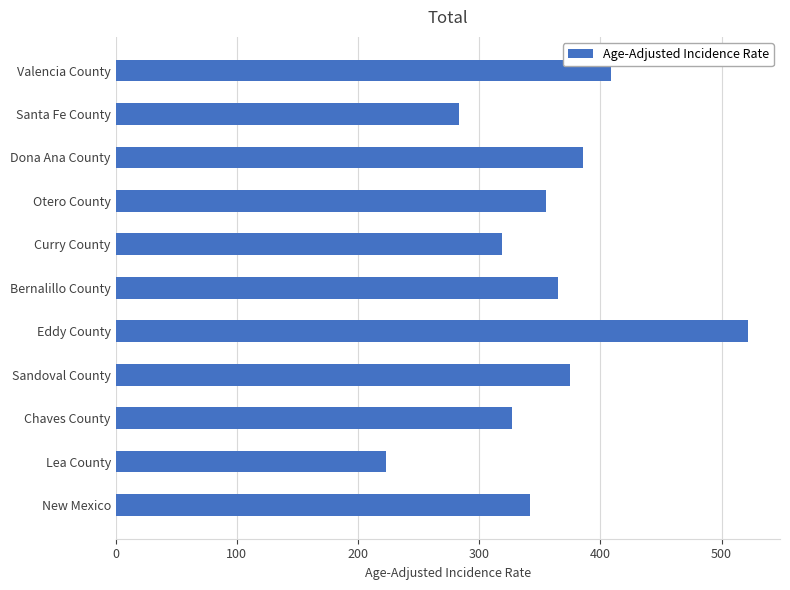

What is the minimum value shown in the chart?

223.5